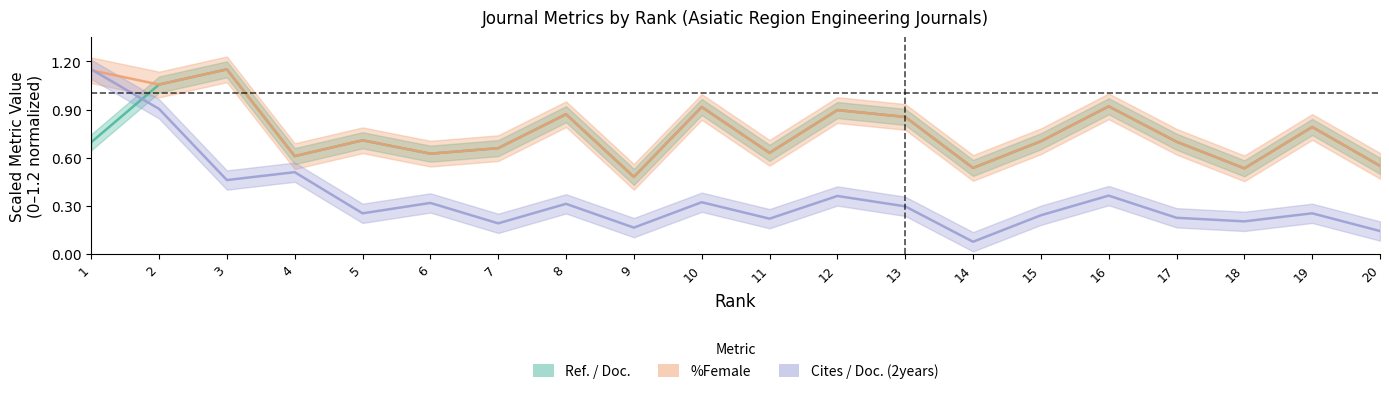

Is it true that Cites / Doc. (2years) equals 0.3 at 18?

False